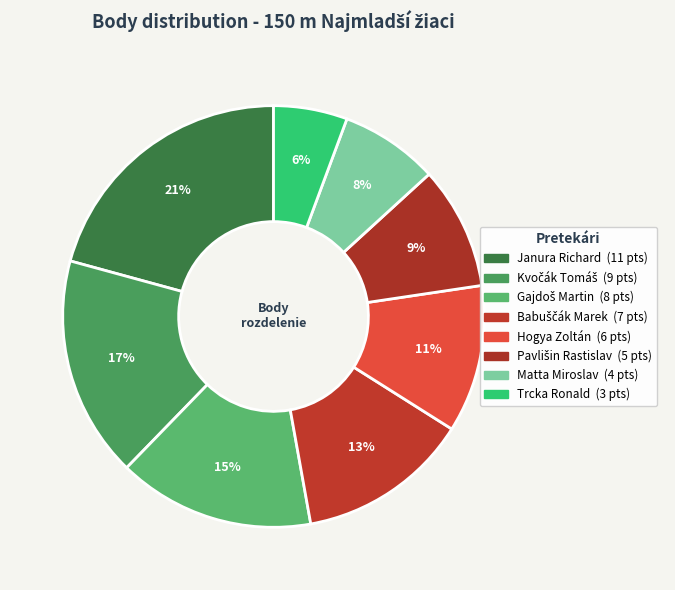

Approximately how many times larger is the value at Janura Richard compared to Hogya Zoltán?

1.8